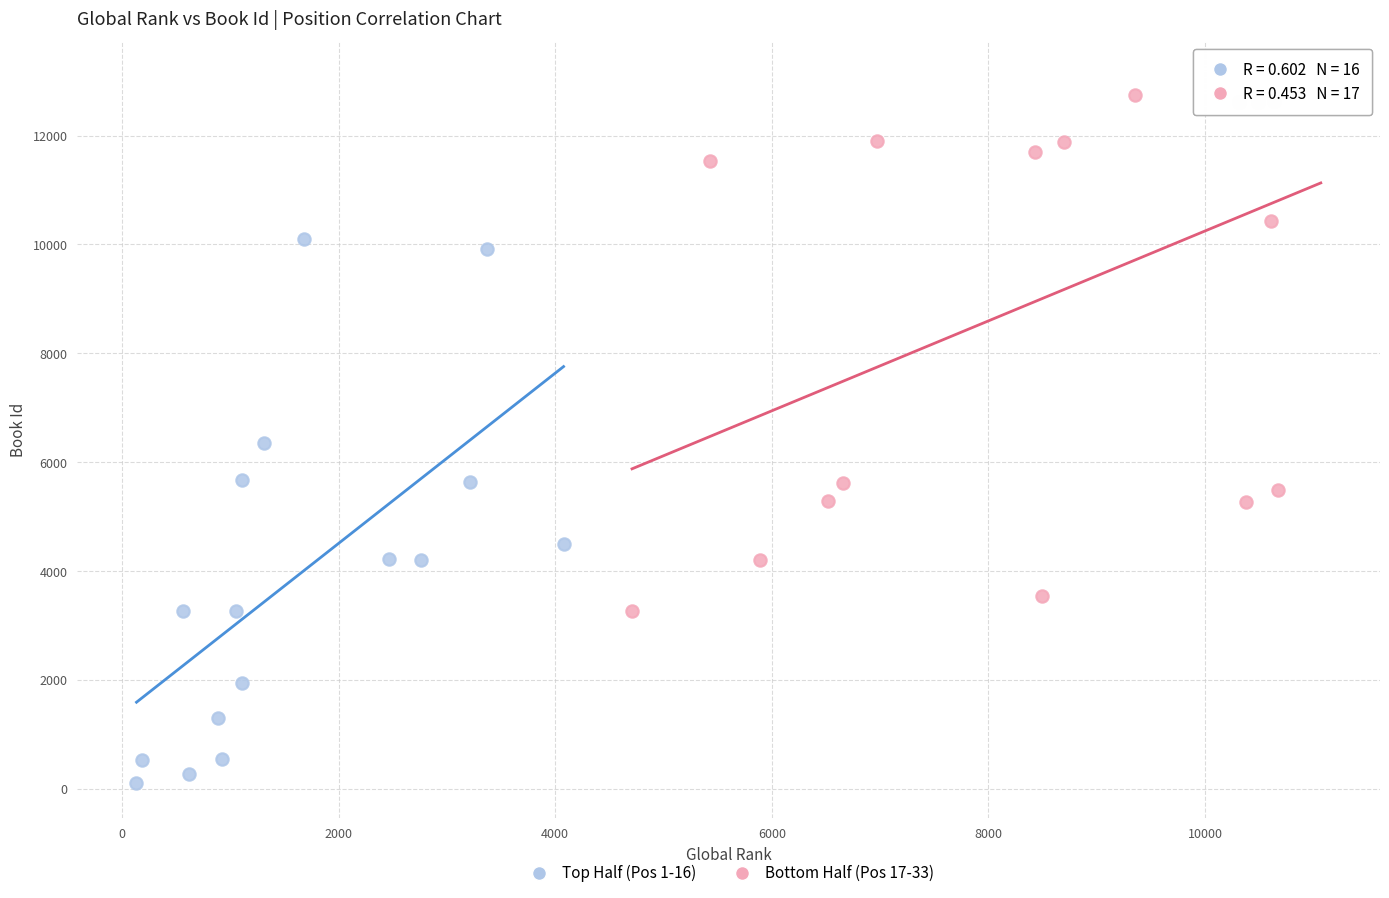

Which series contains the highest Y value?

Bottom Half (Pos 17-33)